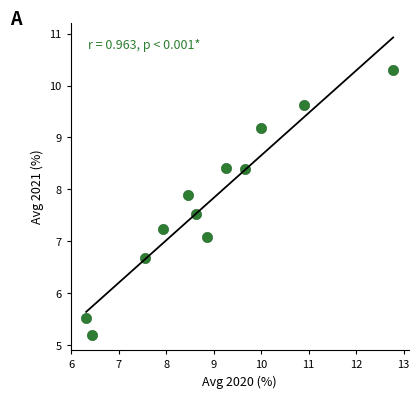

What is the range of X values (max minus min)?

6.5